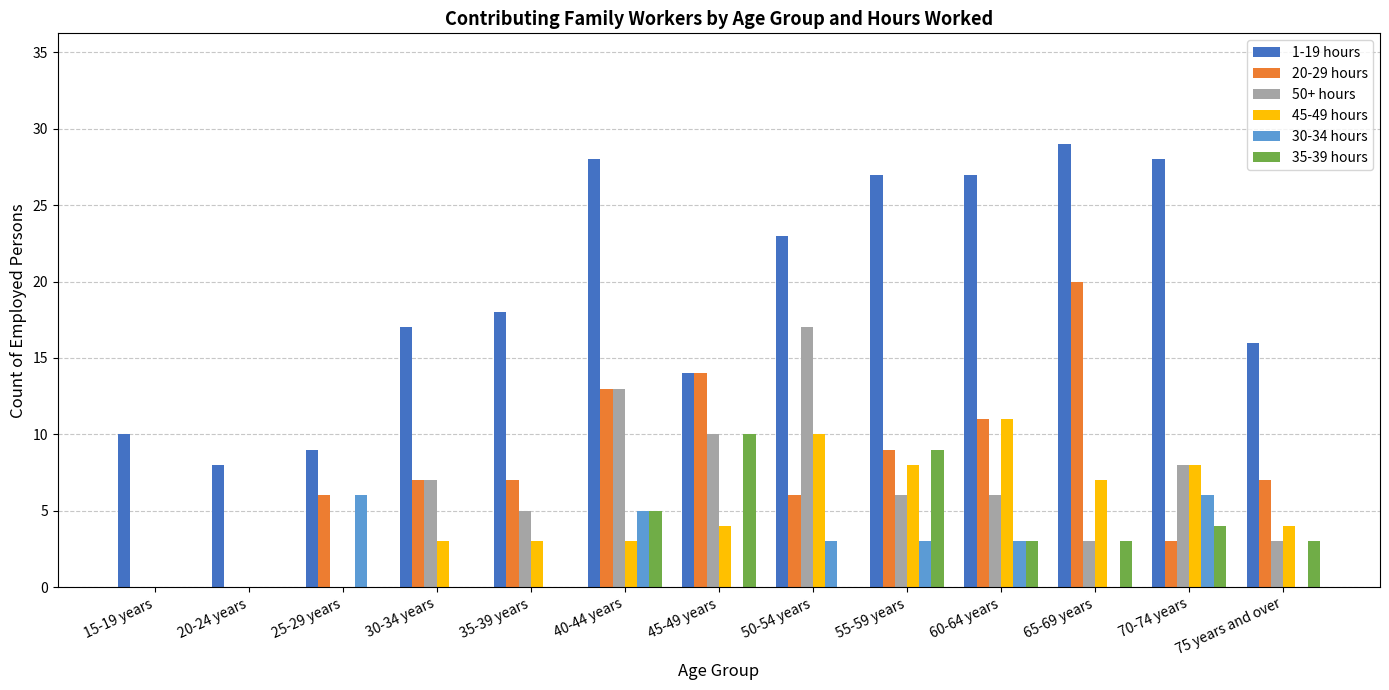

How many categories are shown in the chart?

13